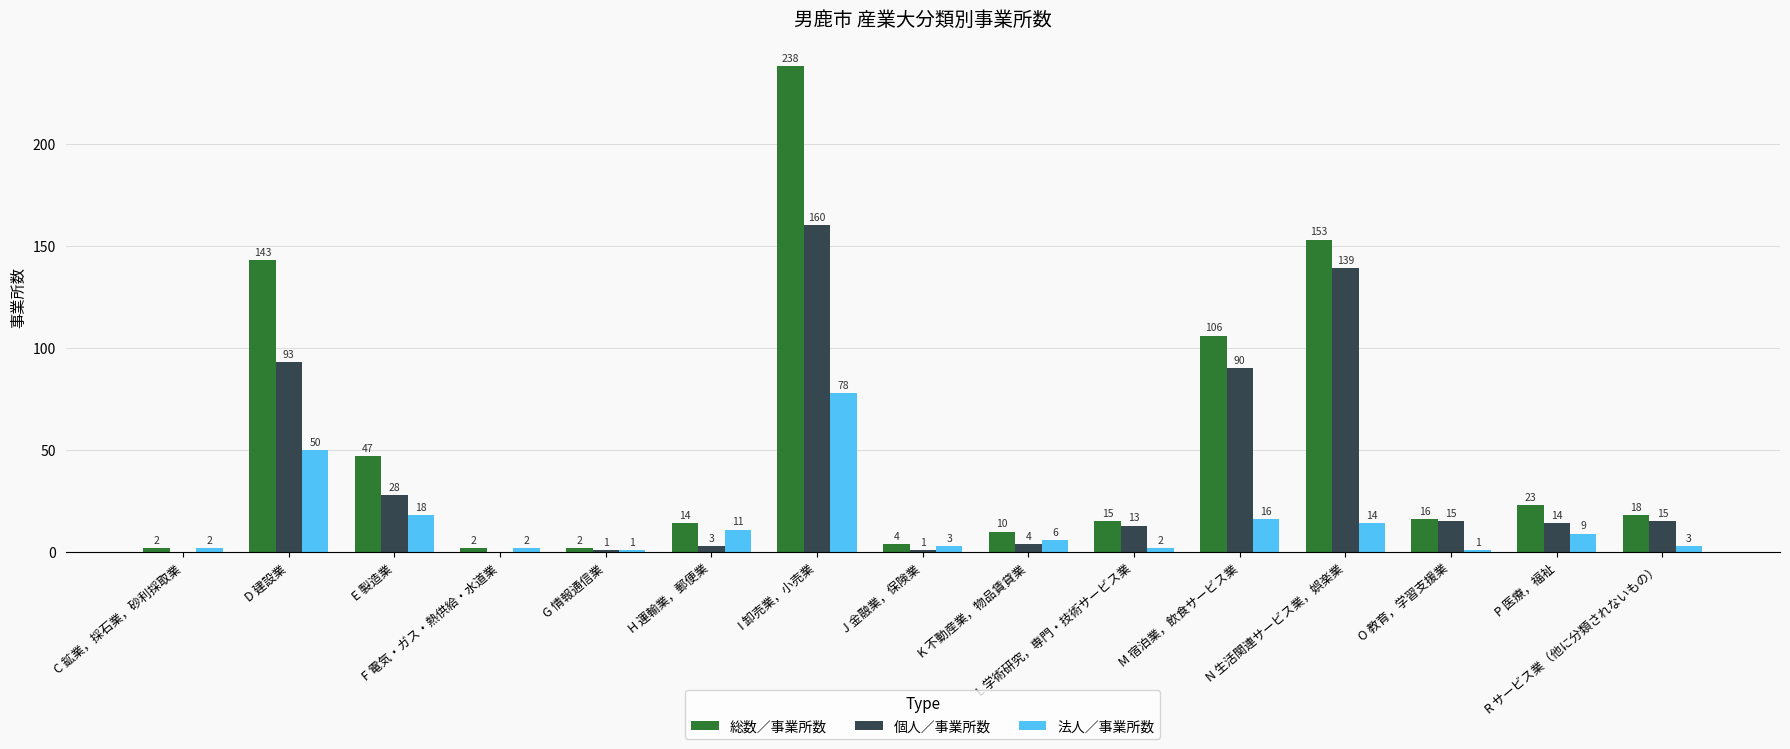

What is the sum of all 法人／事業所数 values?

216